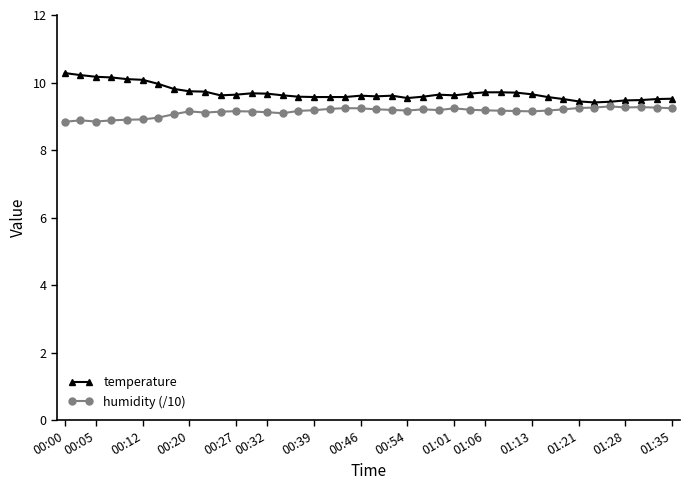

True or false: temperature has more than 0 points higher than both neighbors.

True